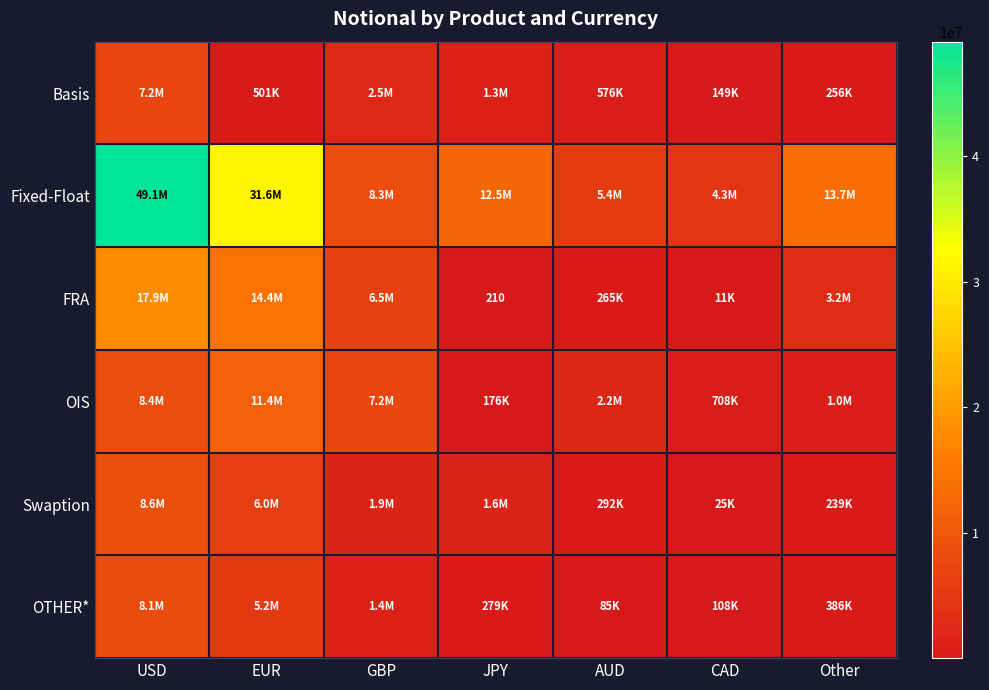

How many data points does each series have?

7